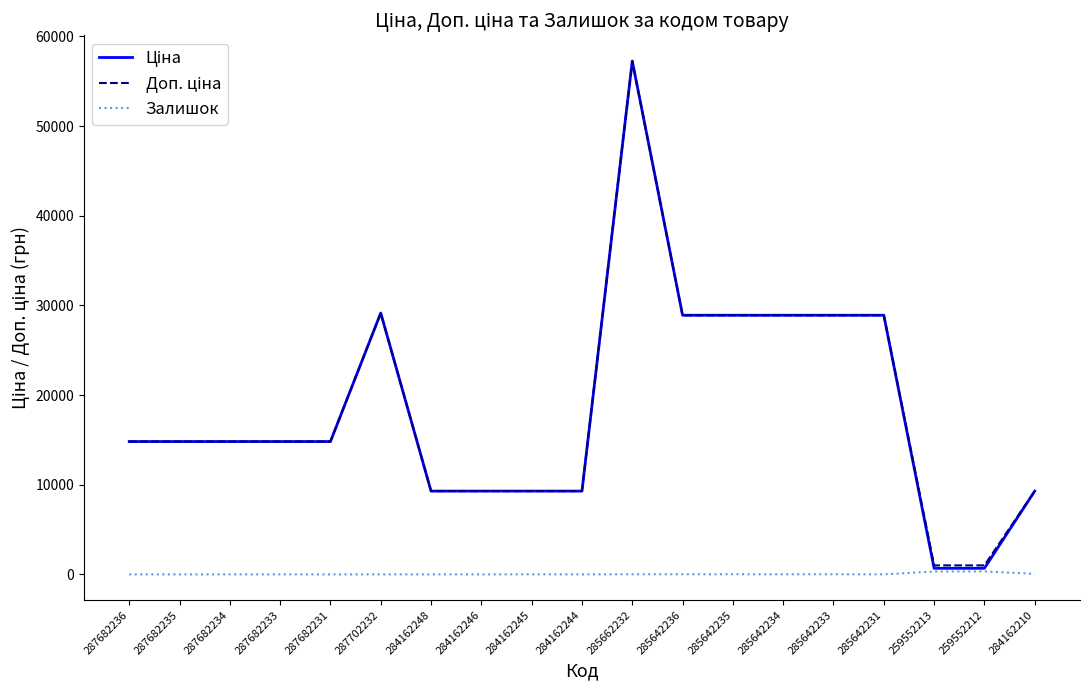

What is the total value across all series at 284162244?

18580.9